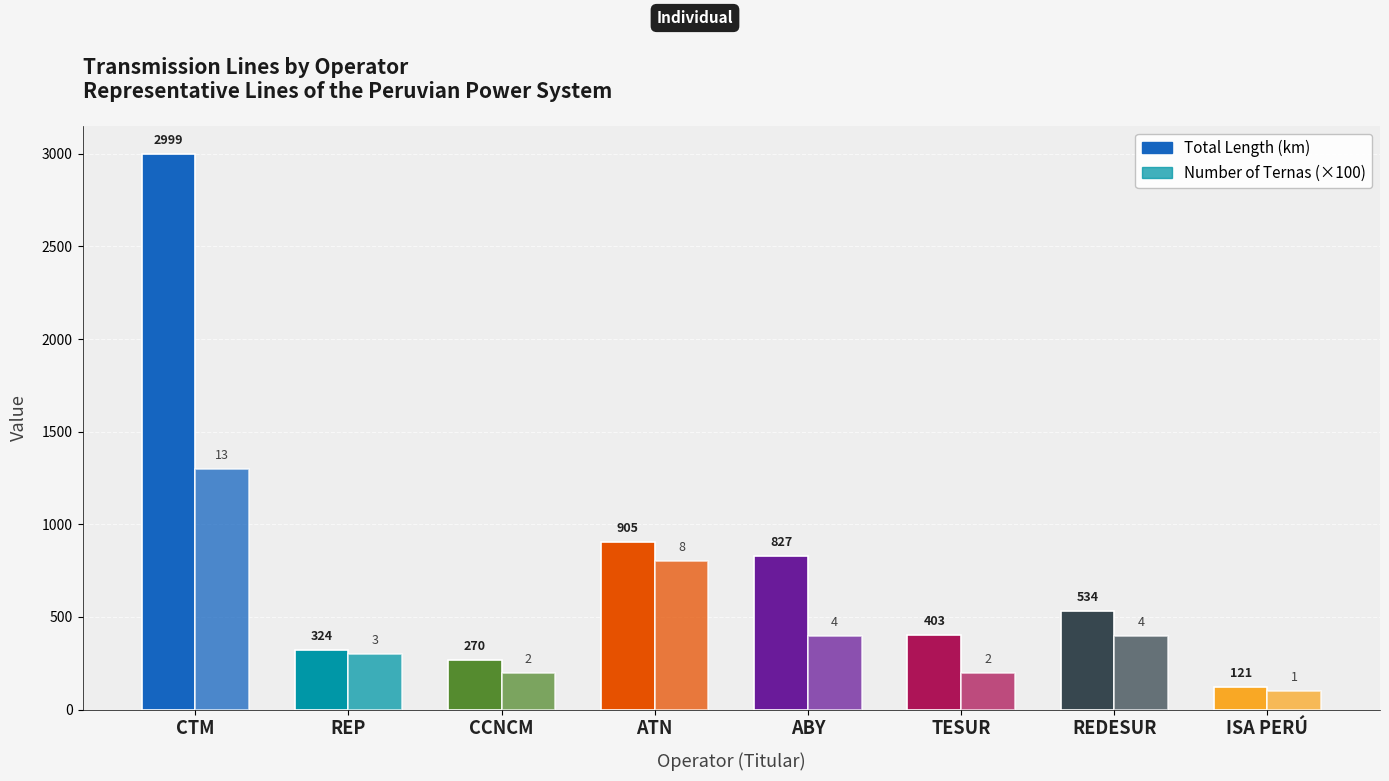

How many categories are shown in the chart?

8